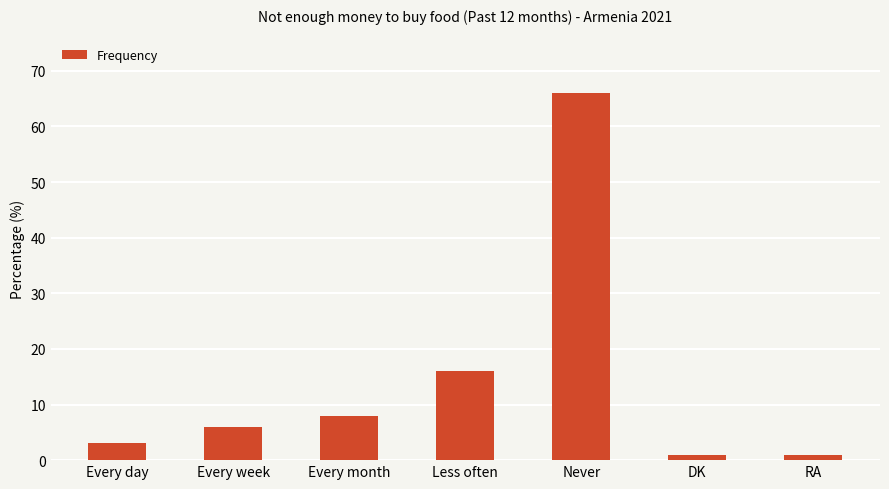

What is the change in value from Never to RA?

-65